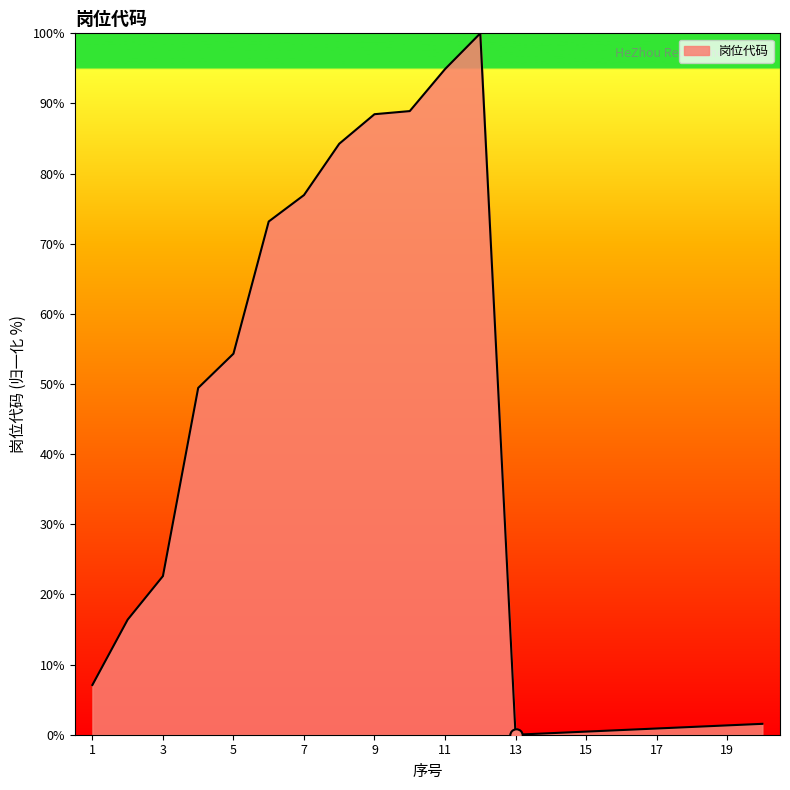

How many lines are shown in the chart?

1